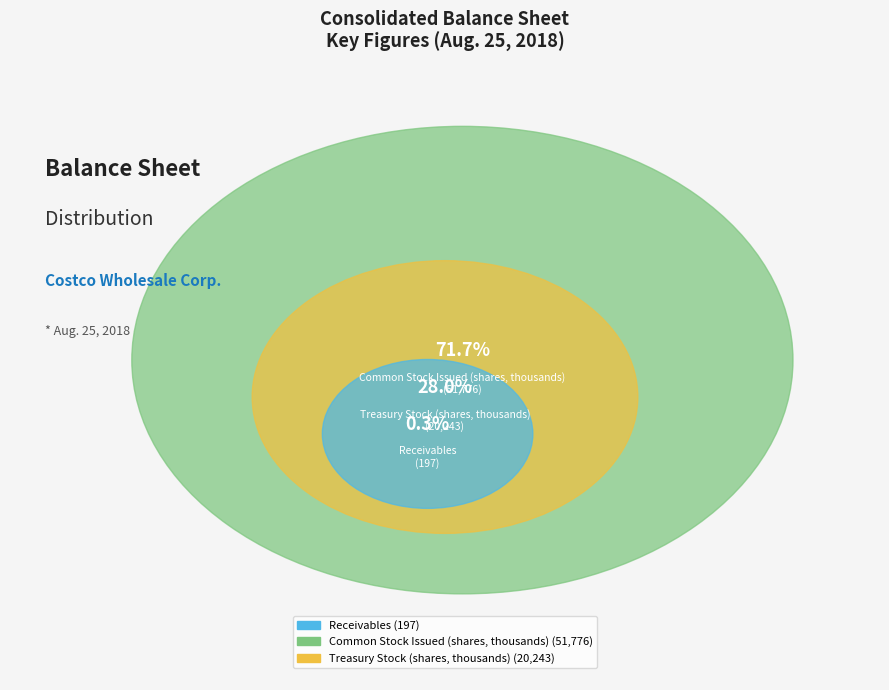

To the nearest percent, what is the difference between the Common Stock Issued (shares, thousands) and Receivables slice percentages?

71%